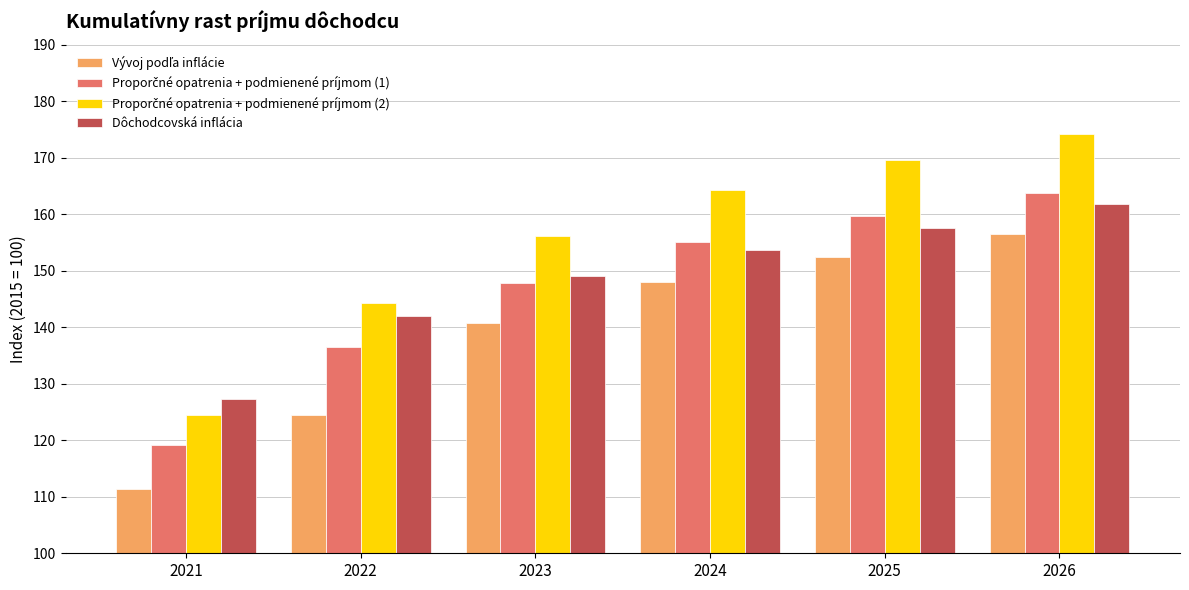

At which category is the sum across all series the highest?

2026